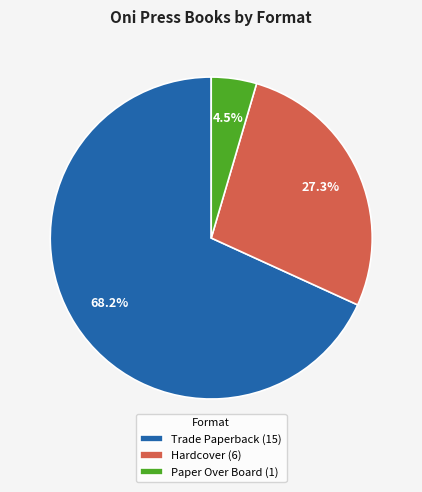

To the nearest percent, what is the difference between the Paper Over Board and Hardcover slice percentages?

23%